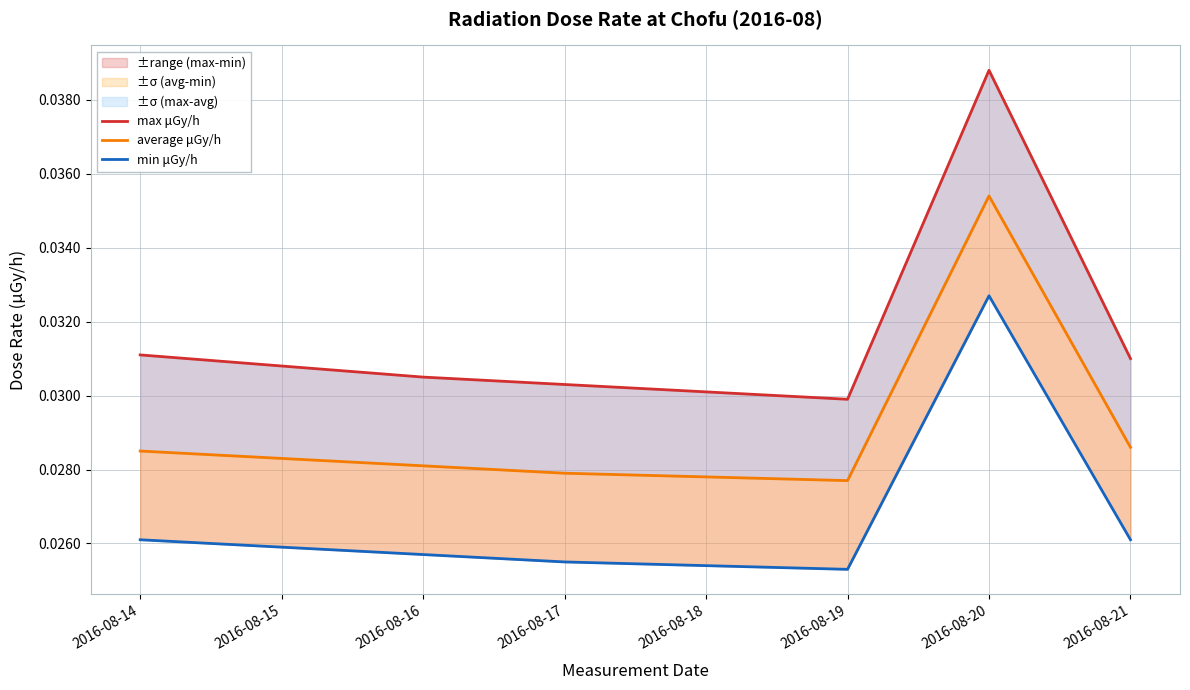

How many interior local peaks does the max μGy/h series have?

1